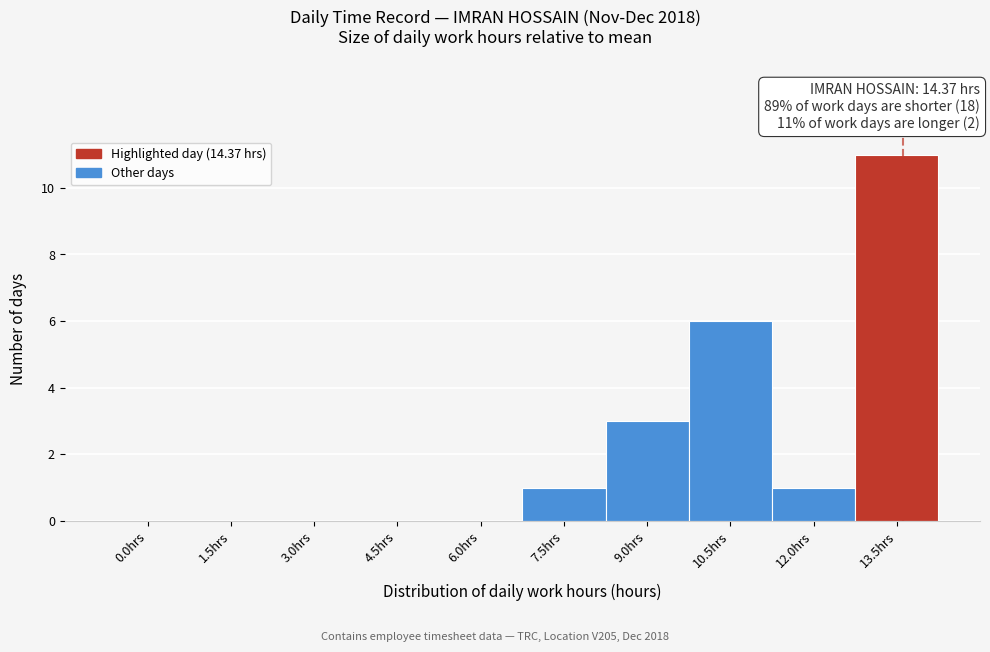

Reading left to right, list all the values displayed in this chart.

0.0hrs=0	1.5hrs=0	3.0hrs=0	4.5hrs=0	6.0hrs=0	7.5hrs=1	9.0hrs=3	10.5hrs=6	12.0hrs=1	13.5hrs=11